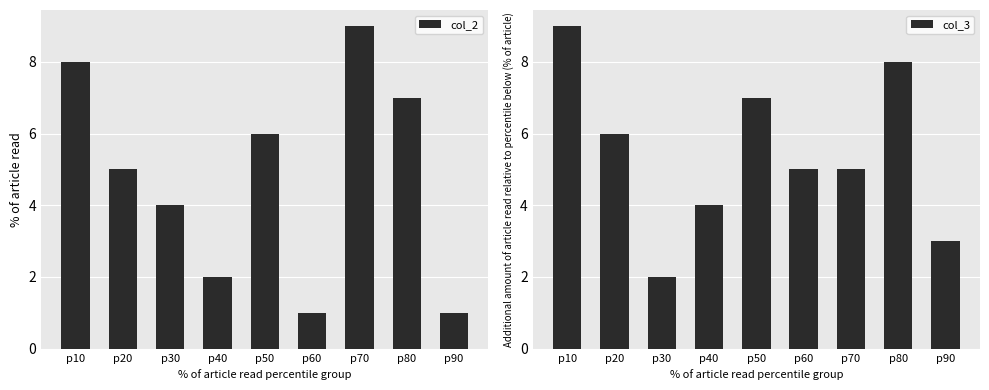

Between p20 and p60, which series saw the biggest shift?

col_2